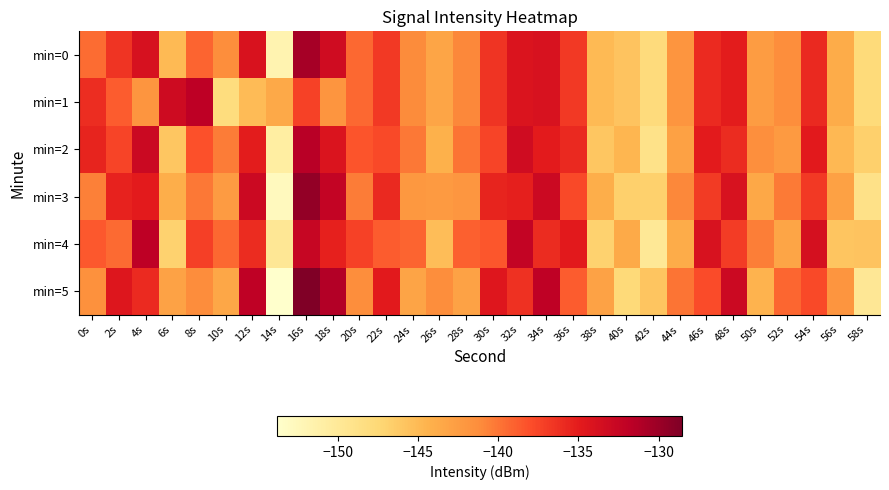

Reading left to right, list all the values displayed in this chart.

min=0: 0s=-139.5	2s=-136.4	4s=-133.9	6s=-145.0	8s=-139.2	10s=-141.4	12s=-134.0	14s=-151.8	16s=-130.6	18s=-133.3	20s=-139.3	22s=-136.8	24s=-141.1	26s=-143.3	28s=-141.0	30s=-136.5	32s=-134.3	34s=-134.0	36s=-136.8	38s=-145.0	40s=-145.7	42s=-147.9	44s=-141.9	46s=-135.9	48s=-135.0	50s=-142.5	52s=-141.3	54s=-135.8	56s=-143.9	58s=-147.8
min=1: 0s=-136.1	2s=-138.7	4s=-141.9	6s=-133.2	8s=-131.9	10s=-148.1	12s=-145.1	14s=-143.6	16s=-137.2	18s=-141.9	20s=-139.3	22s=-136.8	24s=-141.1	26s=-143.3	28s=-141.0	30s=-136.5	32s=-134.3	34s=-134.0	36s=-136.8	38s=-145.0	40s=-145.7	42s=-147.9	44s=-141.9	46s=-135.9	48s=-135.0	50s=-142.5	52s=-141.3	54s=-135.8	56s=-143.9	58s=-147.8
min=2: 0s=-135.5	2s=-137.4	4s=-132.9	6s=-146.0	8s=-138.2	10s=-140.4	12s=-135.0	14s=-150.8	16s=-131.6	18s=-134.3	20s=-138.3	22s=-137.8	24s=-140.1	26s=-144.3	28s=-140.0	30s=-137.5	32s=-133.3	34s=-135.0	36s=-135.8	38s=-146.0	40s=-144.7	42s=-148.9	44s=-142.9	46s=-134.9	48s=-136.0	50s=-141.5	52s=-142.3	54s=-134.8	56s=-144.9	58s=-146.8
min=3: 0s=-140.5	2s=-135.4	4s=-134.9	6s=-144.0	8s=-140.2	10s=-142.4	12s=-133.0	14s=-152.8	16s=-129.6	18s=-132.3	20s=-140.3	22s=-135.8	24s=-142.1	26s=-142.3	28s=-142.0	30s=-135.5	32s=-135.3	34s=-133.0	36s=-137.8	38s=-144.0	40s=-146.7	42s=-146.9	44s=-140.9	46s=-136.9	48s=-134.0	50s=-143.5	52s=-140.3	54s=-136.8	56s=-142.9	58s=-148.8
min=4: 0s=-138.5	2s=-139.4	4s=-131.9	6s=-147.0	8s=-137.2	10s=-139.4	12s=-136.0	14s=-149.8	16s=-132.6	18s=-135.3	20s=-137.3	22s=-138.8	24s=-139.1	26s=-145.3	28s=-139.0	30s=-138.5	32s=-132.3	34s=-136.0	36s=-134.8	38s=-147.0	40s=-143.7	42s=-149.9	44s=-143.9	46s=-133.9	48s=-137.0	50s=-140.5	52s=-143.3	54s=-133.8	56s=-145.9	58s=-145.8
min=5: 0s=-141.5	2s=-134.4	4s=-135.9	6s=-143.0	8s=-141.2	10s=-143.4	12s=-132.0	14s=-153.8	16s=-128.6	18s=-131.3	20s=-141.3	22s=-134.8	24s=-143.1	26s=-141.3	28s=-143.0	30s=-134.5	32s=-136.3	34s=-132.0	36s=-138.8	38s=-143.0	40s=-147.7	42s=-145.9	44s=-139.9	46s=-137.9	48s=-133.0	50s=-144.5	52s=-139.3	54s=-137.8	56s=-141.9	58s=-149.8